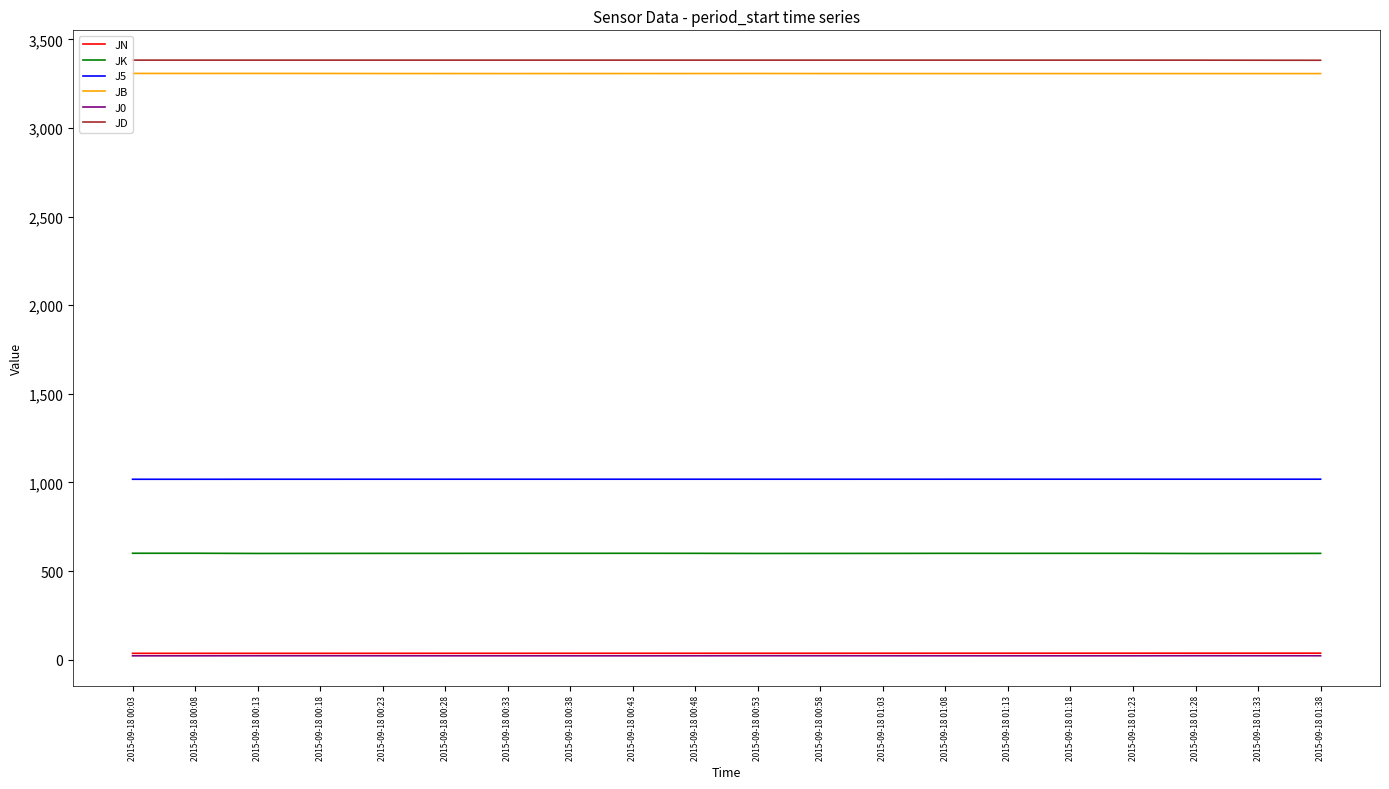

The value of JK at 2015-09-18 00:13 is 599.0. True or false?

True